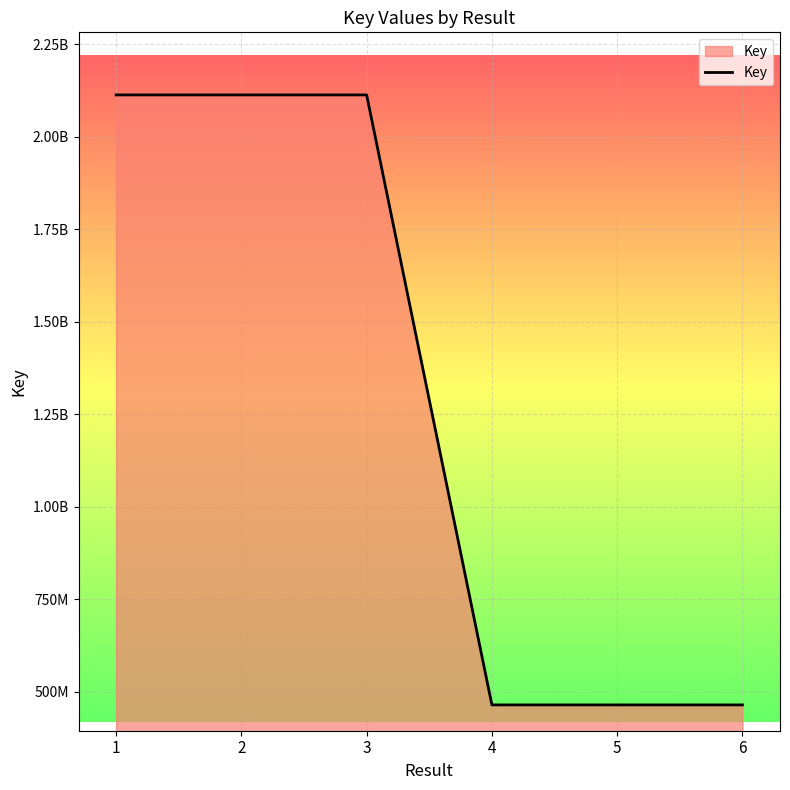

How many data points are less than 2113098171?

3